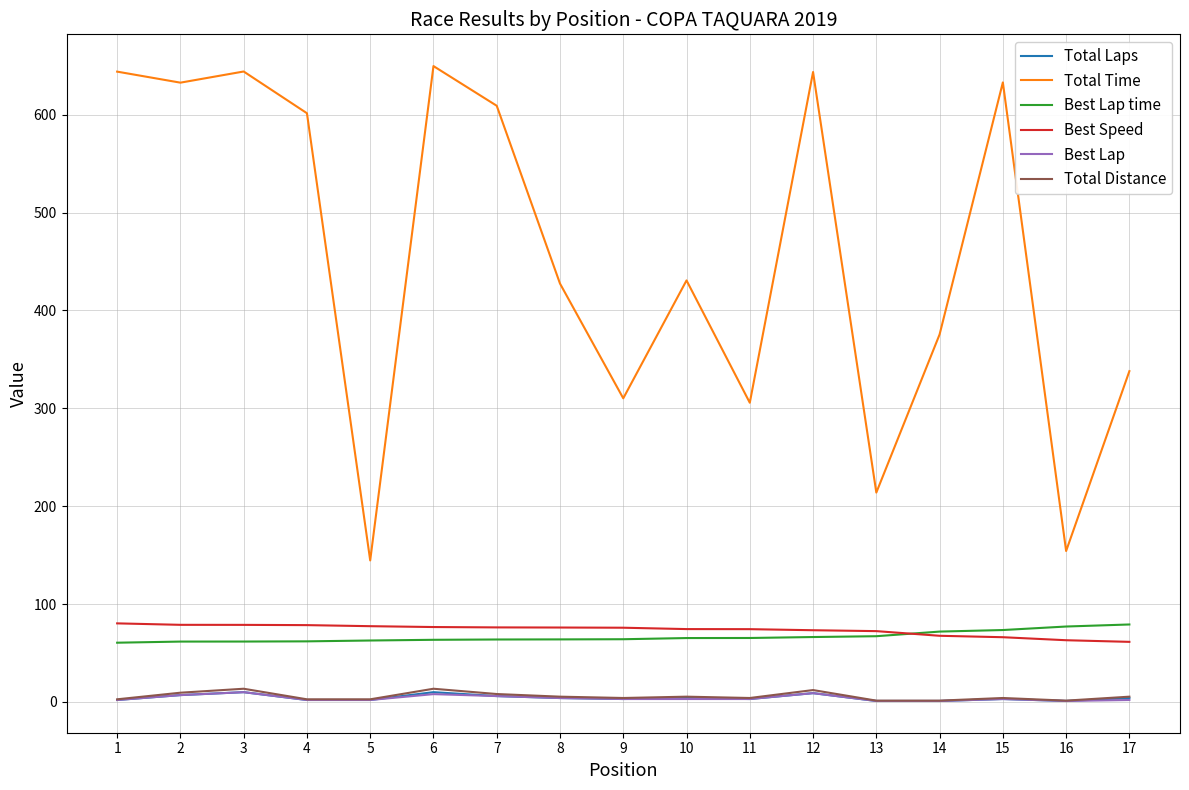

Which series has the widest spread of values?

Total Time